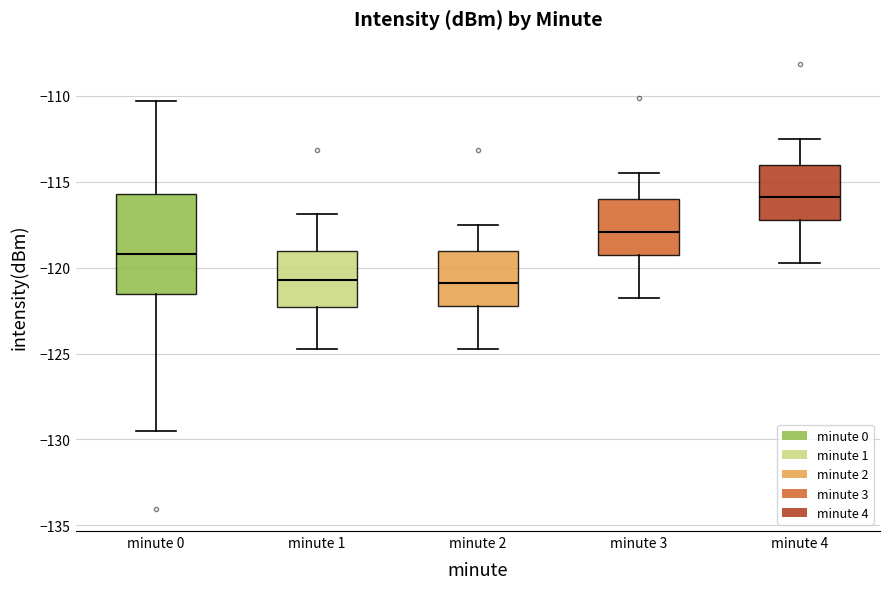

Which box is the tallest, from its lower edge to its upper edge?

minute 0